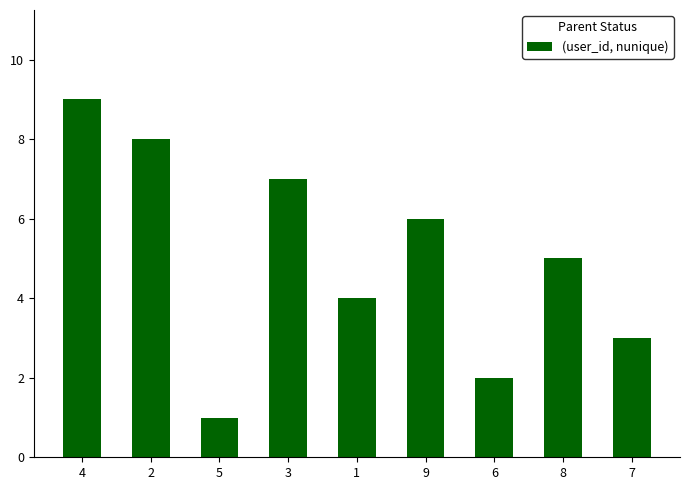

Rank the categories by value from highest to lowest.

4, 2, 3, 9, 8, 1, 7, 6, 5